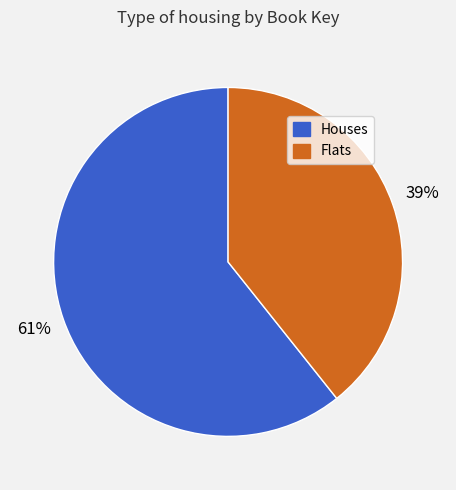

To the nearest percent, what percentage of the pie is Flats?

39%